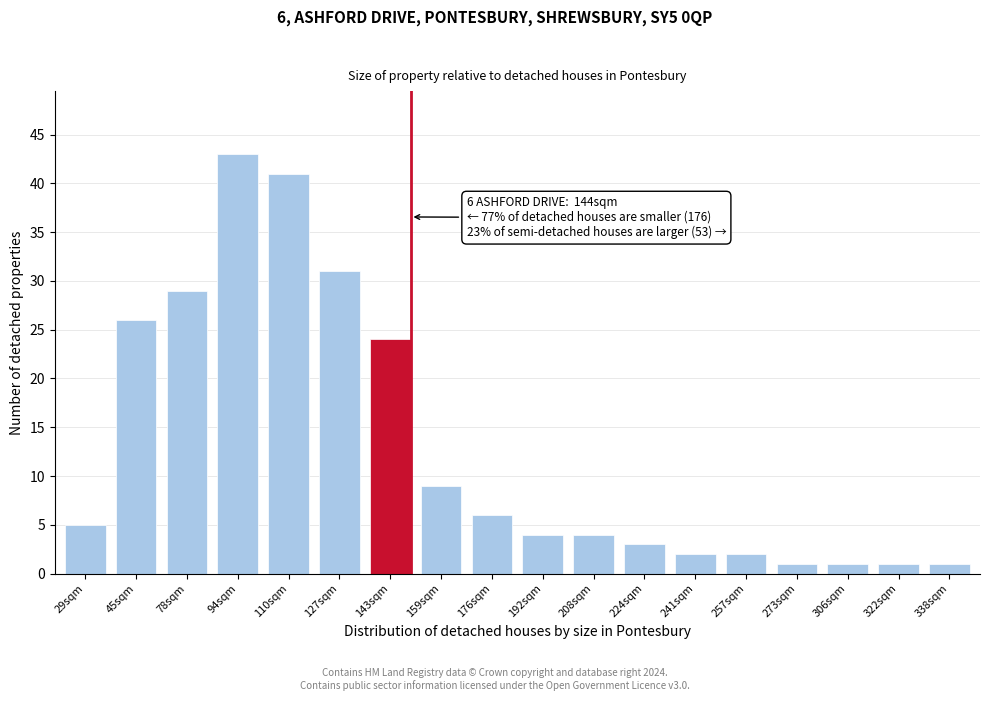

Reading left to right, what are all the values shown in this chart?

5	26	29	43	41	31	24	9	6	4	4	3	2	2	1	1	1	1